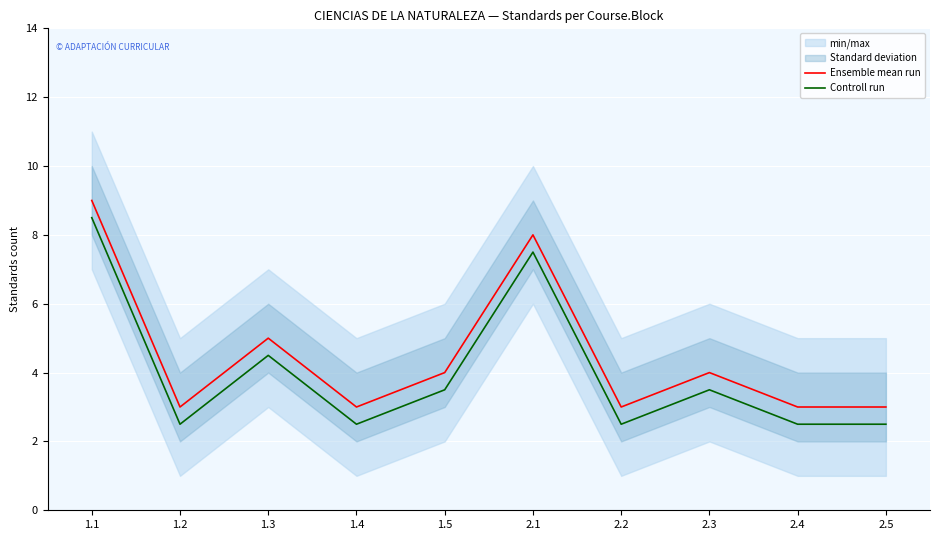

Reading left to right, what are all the values shown in this chart?

Ensemble mean run: 1.1=9.0	1.2=3.0	1.3=5.0	1.4=3.0	1.5=4.0	2.1=8.0	2.2=3.0	2.3=4.0	2.4=3.0	2.5=3.0
Controll run: 1.1=8.5	1.2=2.5	1.3=4.5	1.4=2.5	1.5=3.5	2.1=7.5	2.2=2.5	2.3=3.5	2.4=2.5	2.5=2.5